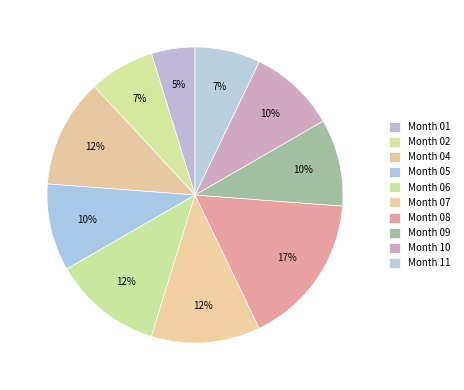

Is there any slice that represents more than half of the pie?

No